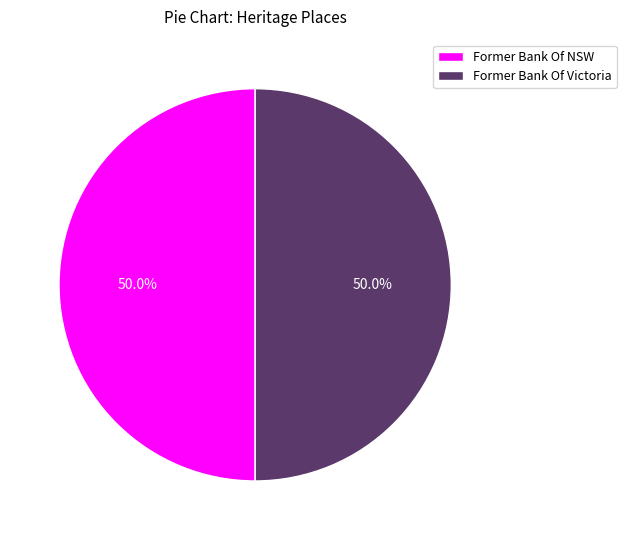

Approximately how many times larger is the value at Former Bank Of NSW compared to Former Bank Of Victoria?

1.0